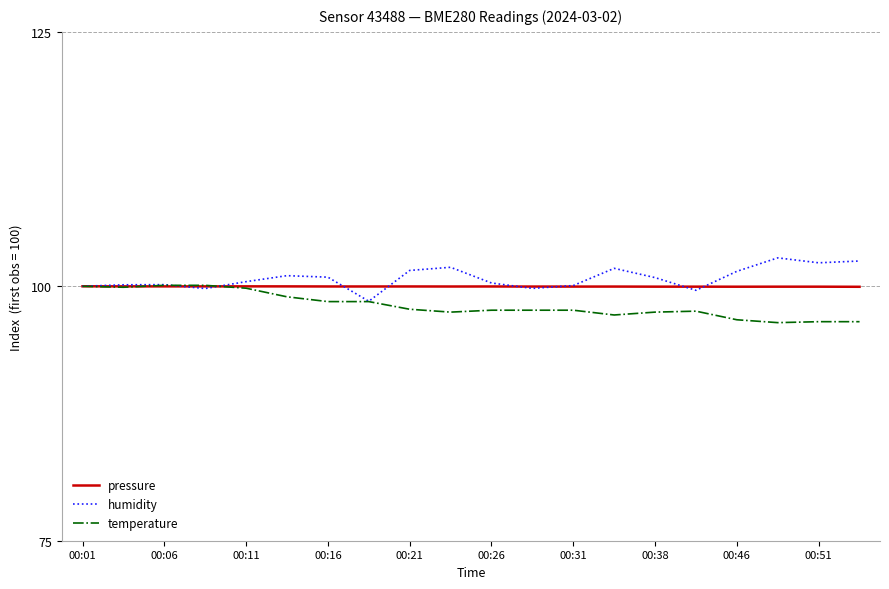

What is the smallest value displayed?

96.4